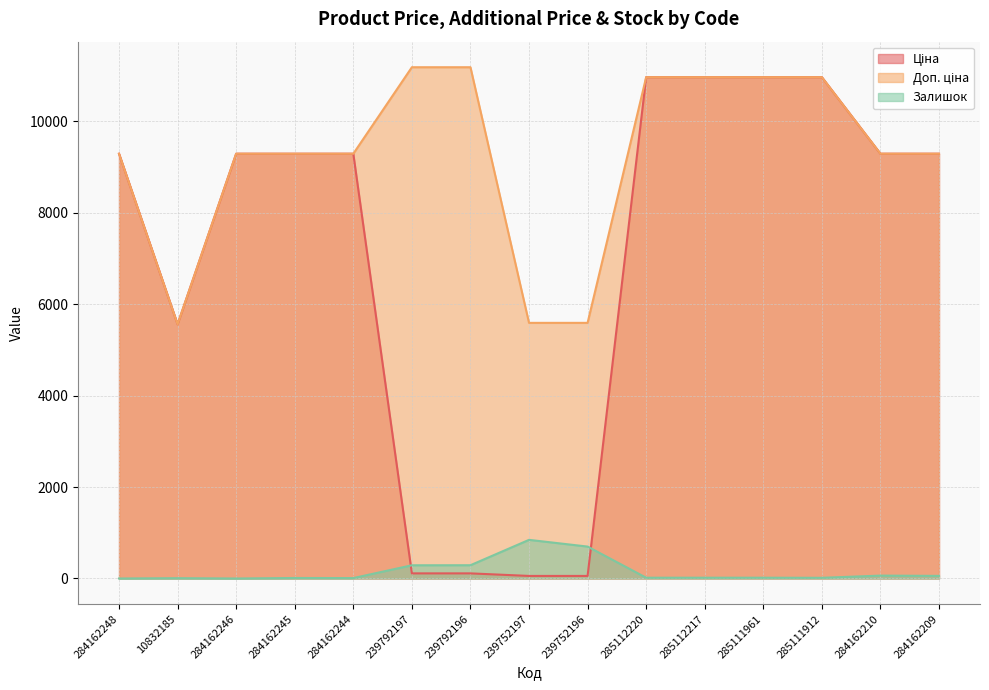

What is the spread (max minus min) of values at 285112220?

10947.4